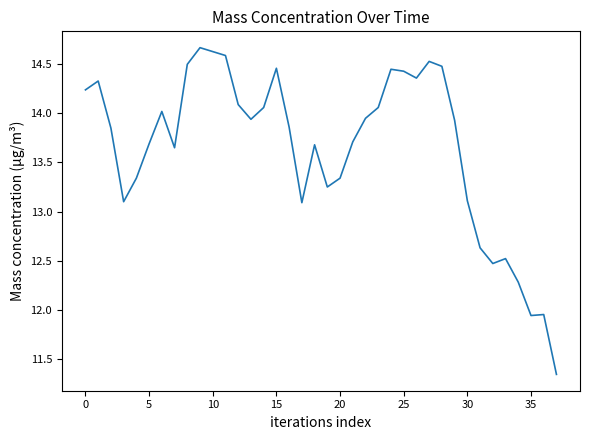

What is the greatest value displayed?

14.7